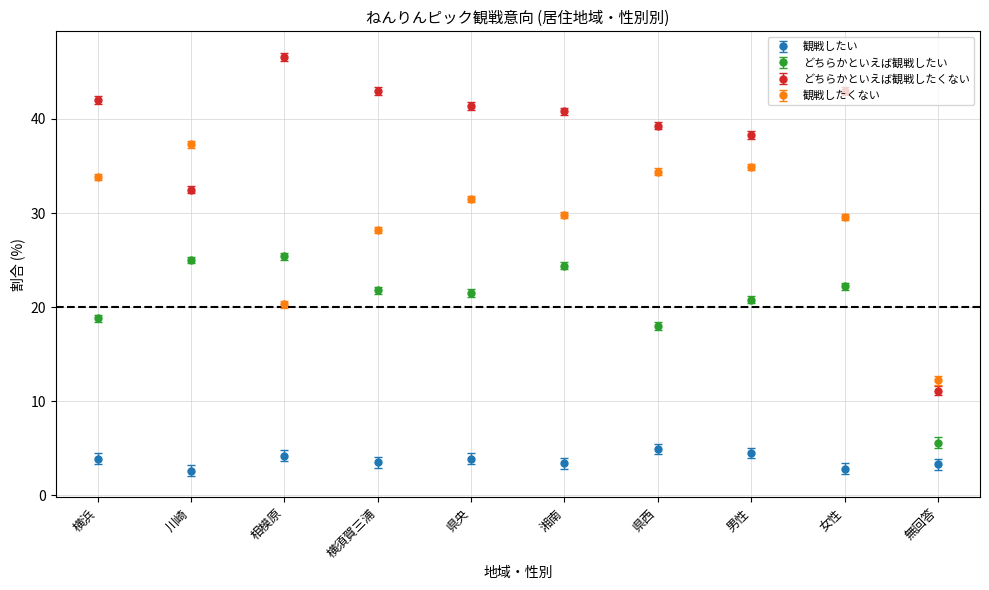

Between 相模原 and 県央, which series saw the biggest shift?

観戦したくない